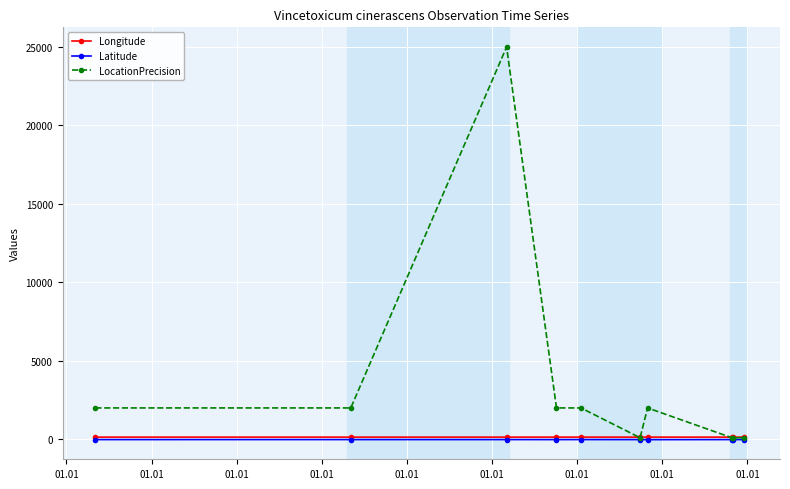

What is the greatest value displayed?

25000.0